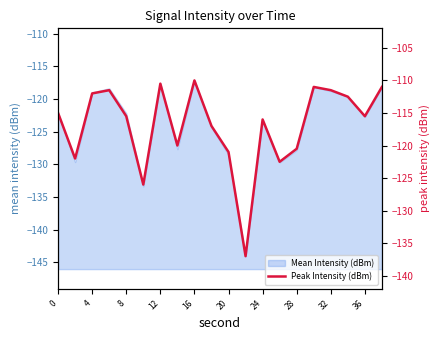

True or false: Mean Intensity (dBm) has a value of -122.1 at 0.

True